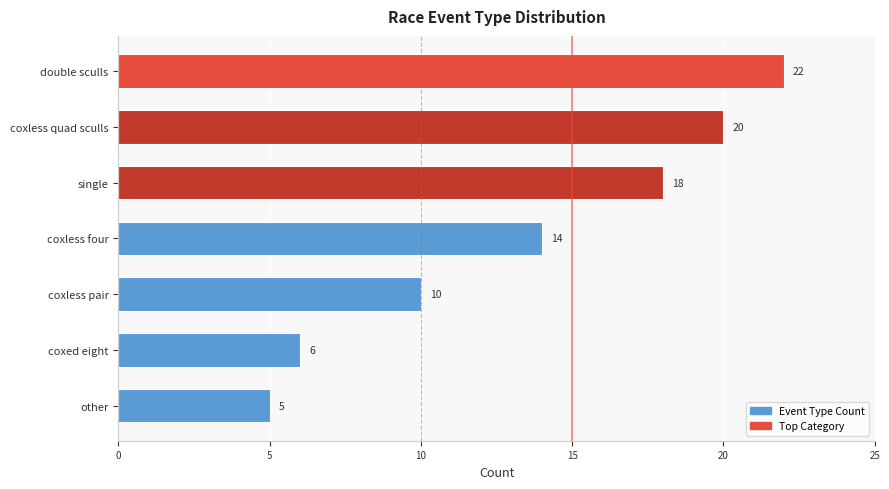

What is the change in value from other to coxed eight?

+1